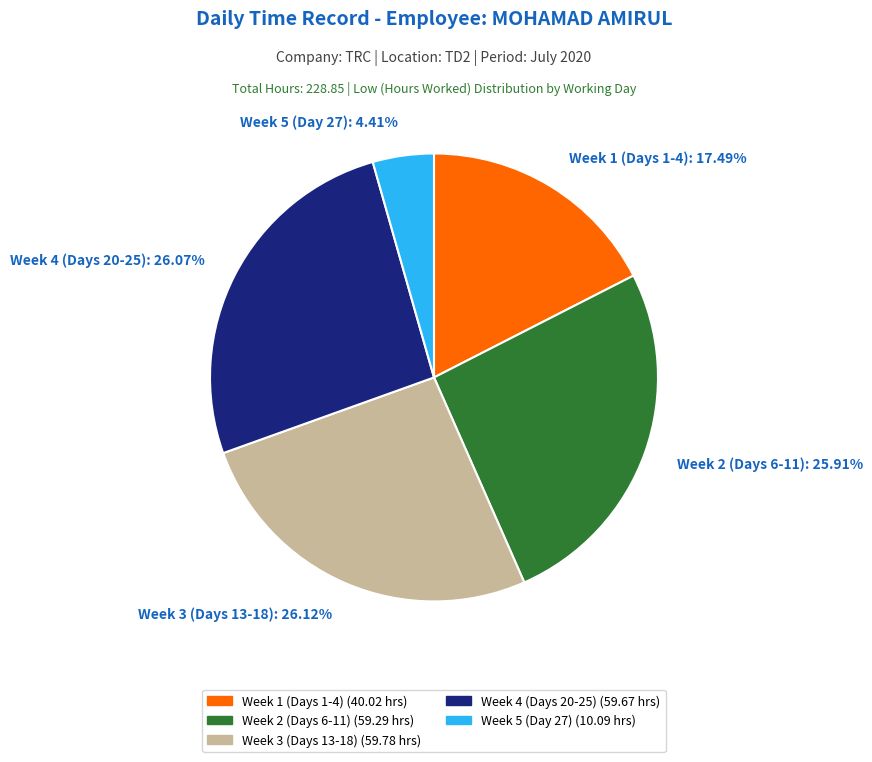

Approximately how many times larger is the value at Week 4 (Days 20-25): 26.07% compared to Week 1 (Days 1-4): 17.49%?

1.5